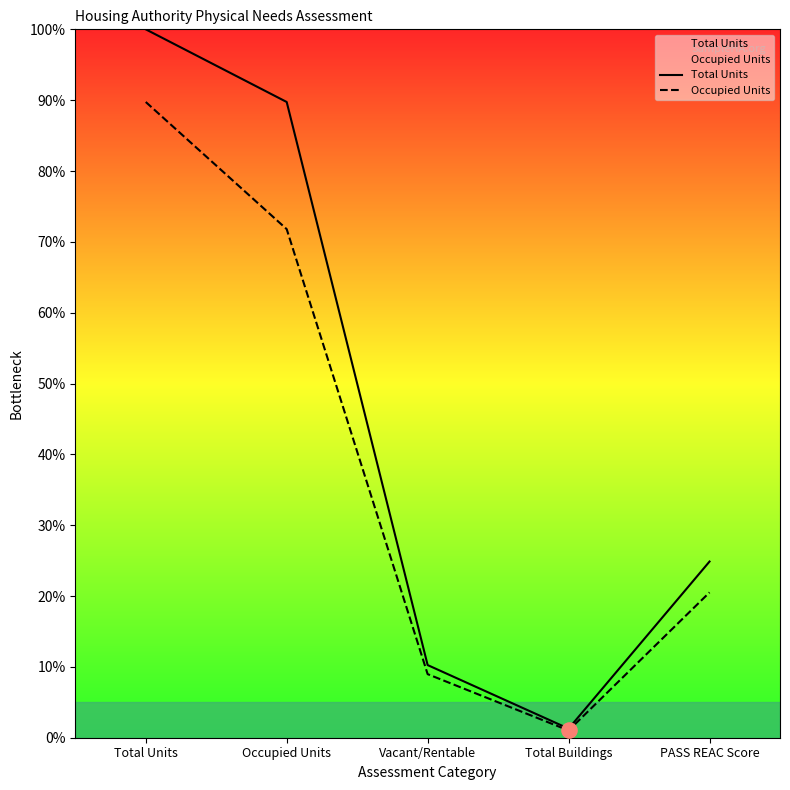

Which series contains the highest Y value?

Total Units